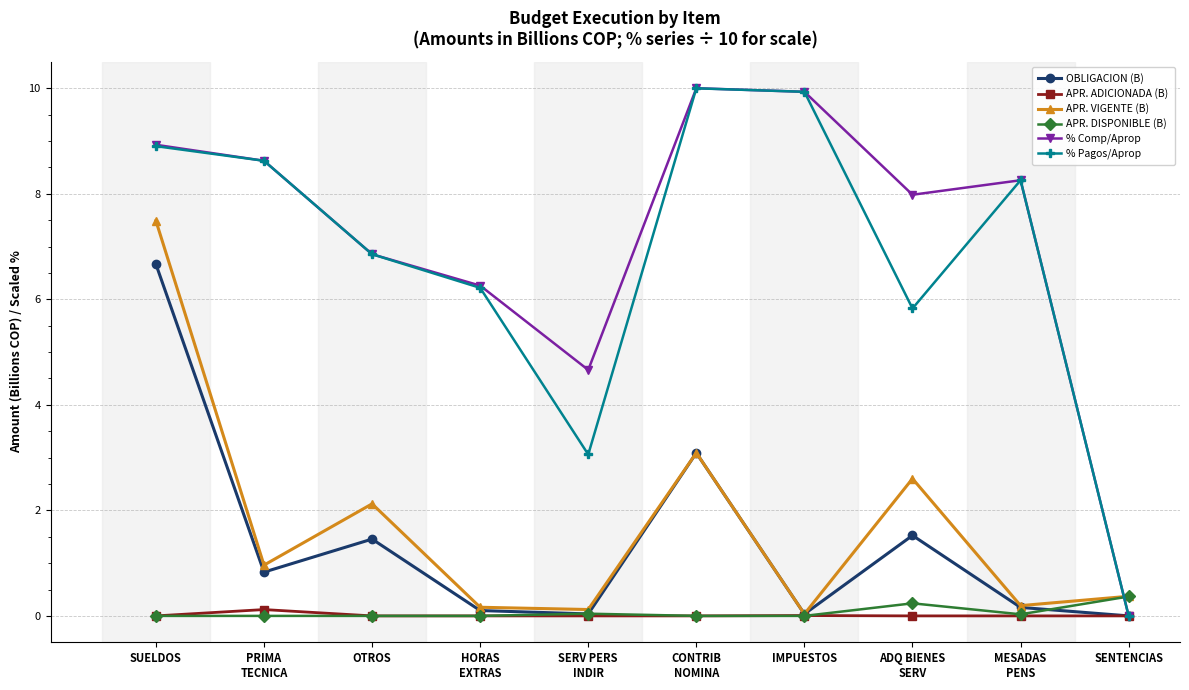

Which series has the largest total across all categories?

% Comp/Aprop